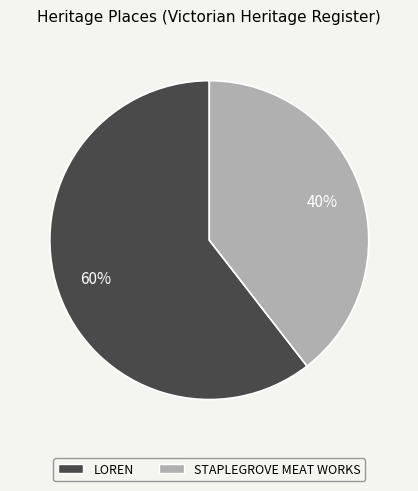

What is the majority slice?

LOREN